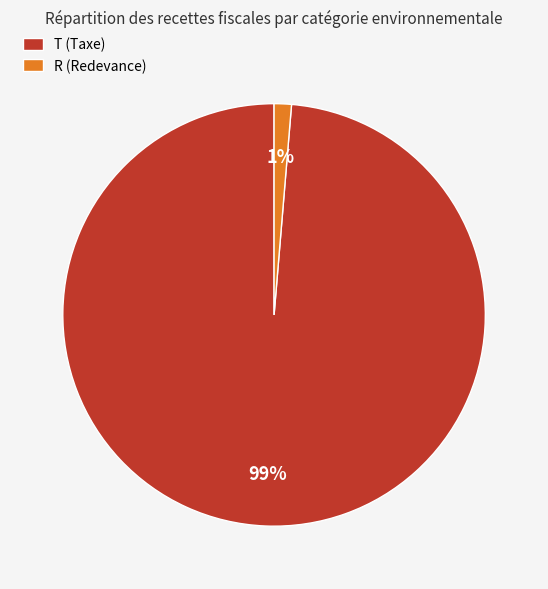

To the nearest percent, what portion does R (Redevance) represent?

1%